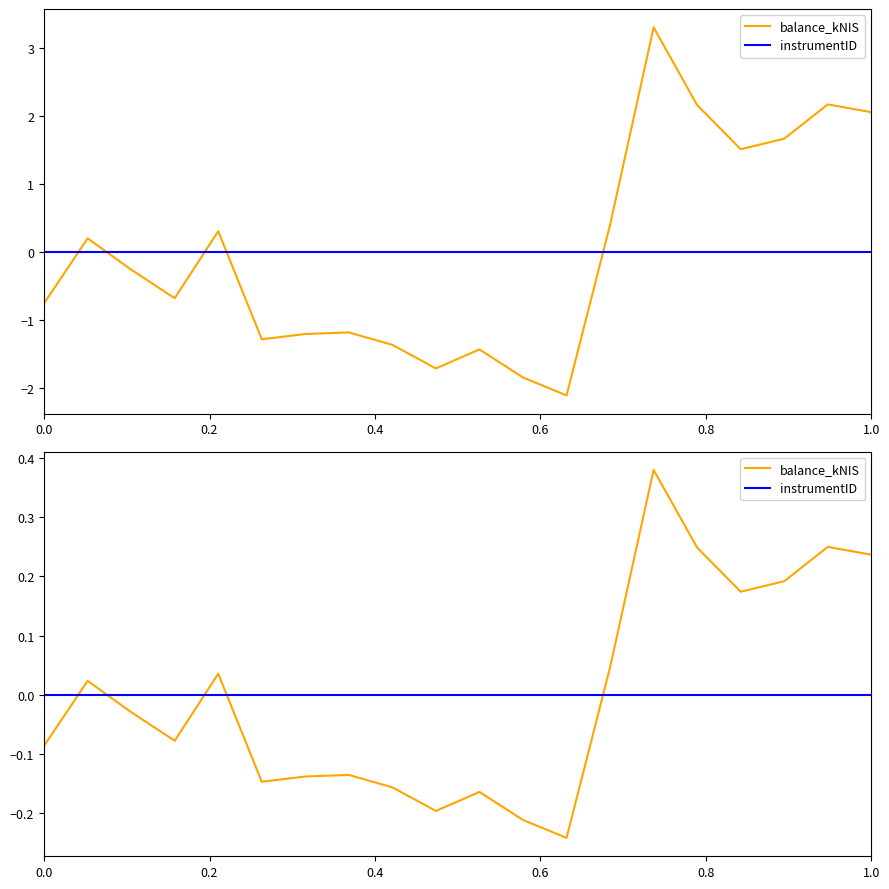

How many lines are shown in the chart?

2